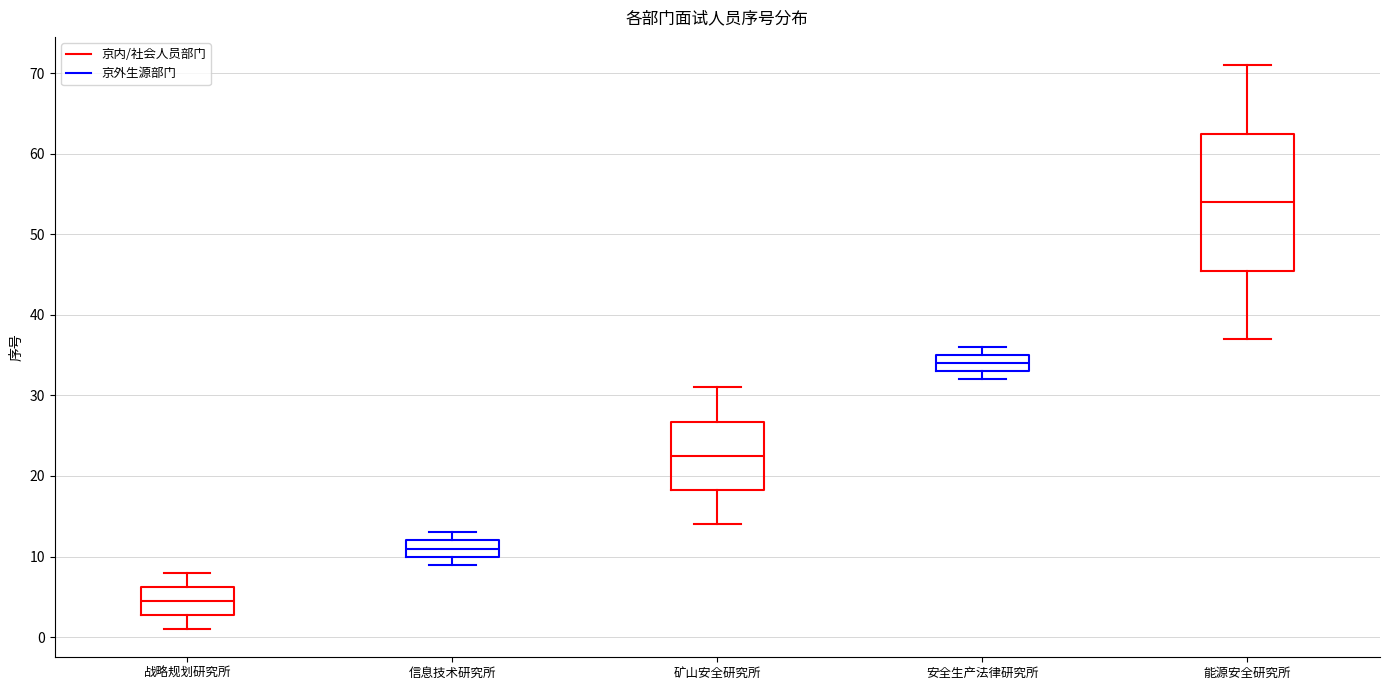

Reading left to right, read every box against the y-axis: the position of its median line, the range the box covers, and the ends of its whiskers. The values are not printed on the chart, so give them approximately, as read against the axis.

战略规划研究所: median 5, box 3 to 6, whiskers 1 to 8
信息技术研究所: median 11, box 10 to 12, whiskers 9 to 13
矿山安全研究所: median 23, box 18 to 27, whiskers 14 to 31
安全生产法律研究所: median 34, box 33 to 35, whiskers 32 to 36
能源安全研究所: median 54, box 46 to 63, whiskers 37 to 71